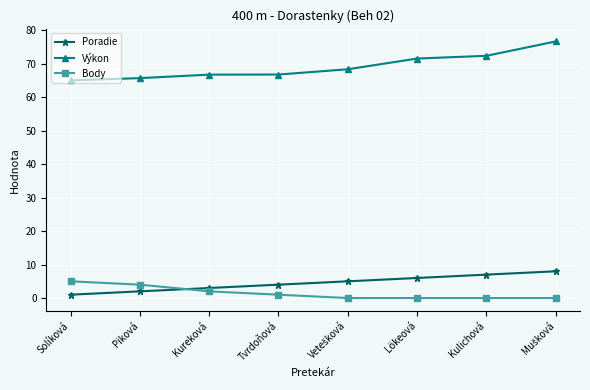

How many data points in Body are less than 1?

4